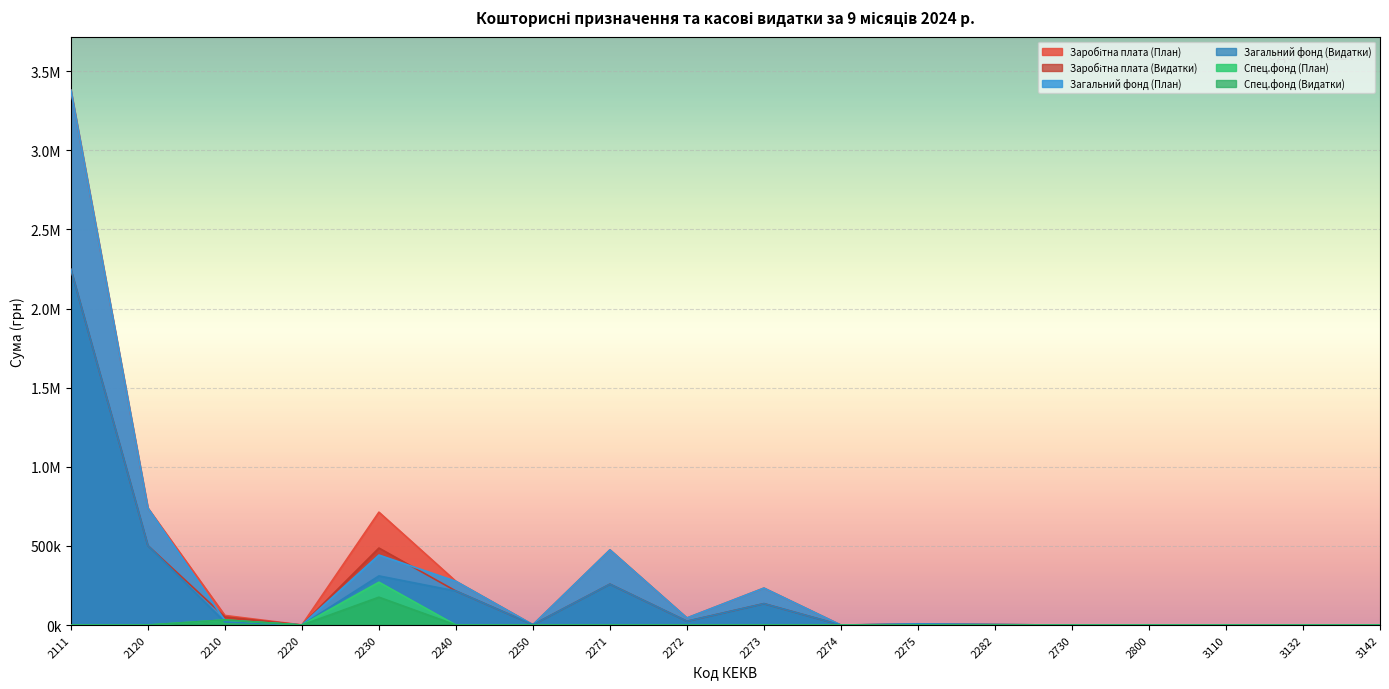

True or false: Заробітна плата (План) and Заробітна плата (Видатки) cross at least once.

False